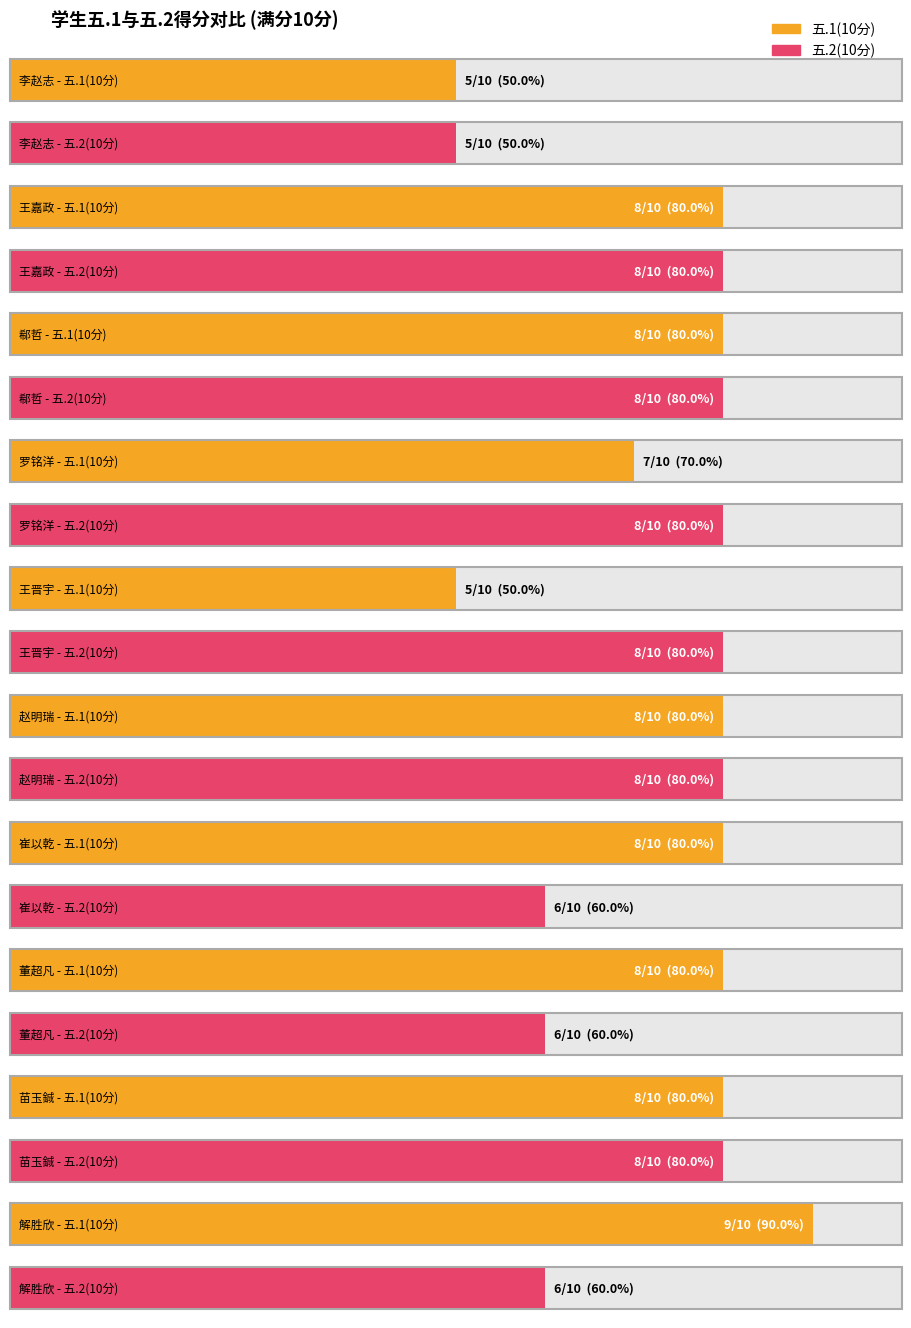

What is the sum of the 五.1(10分) values at 崔以乾 and 李赵志?

13